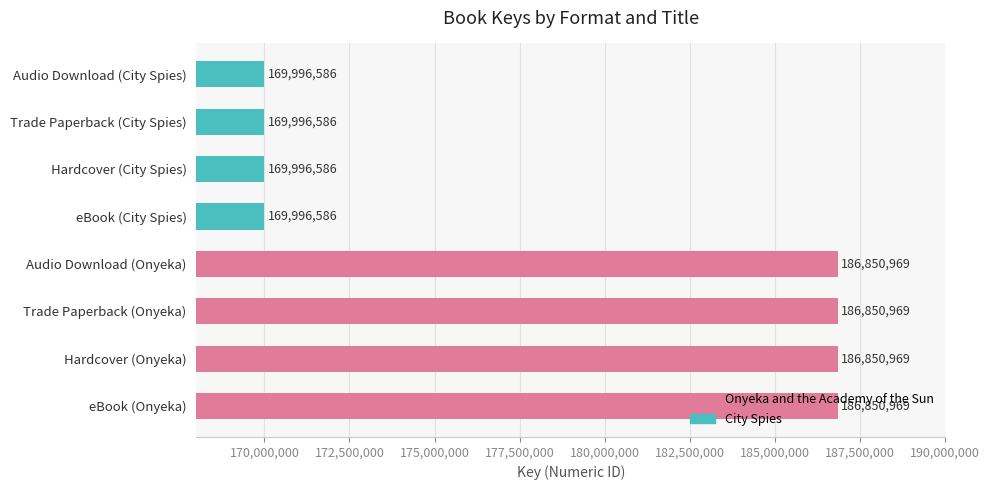

How many bars are there in total?

8